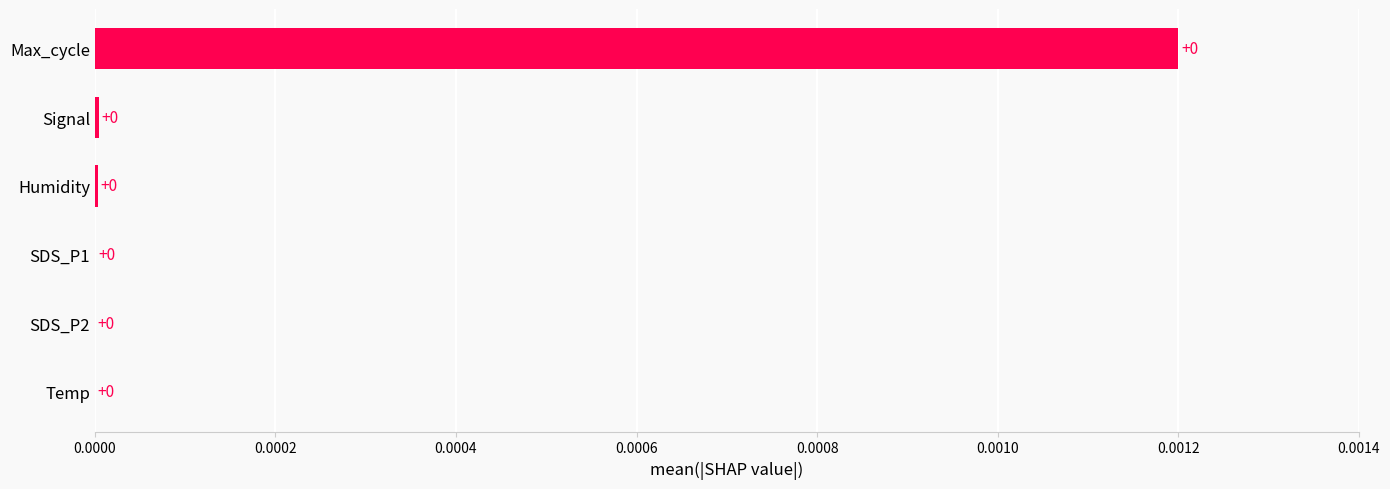

The chart shows a value of 0.0 at Max_cycle. True or false?

True